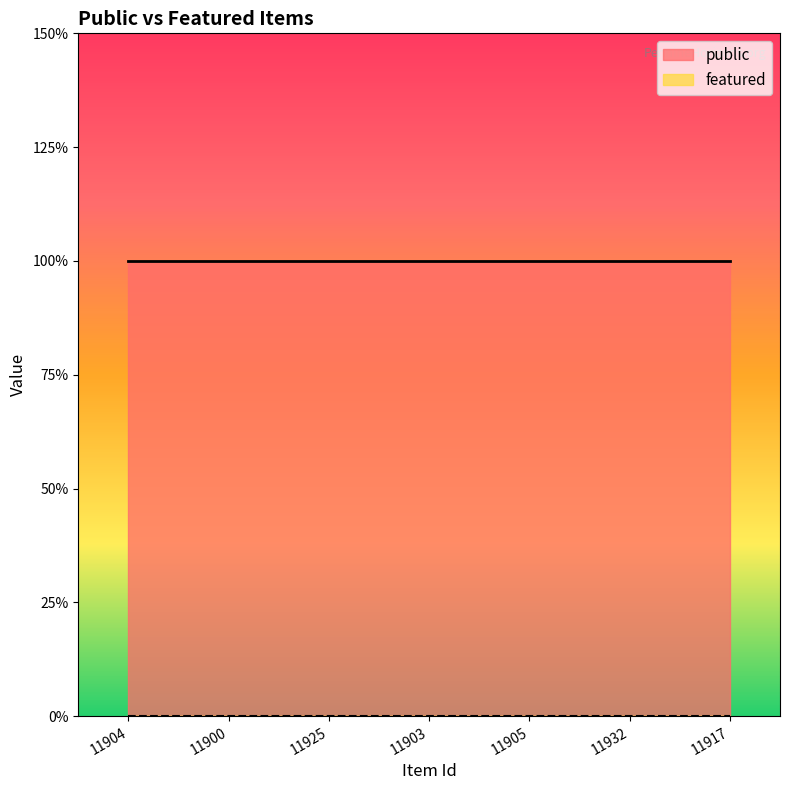

How many distinct data groups are displayed?

2